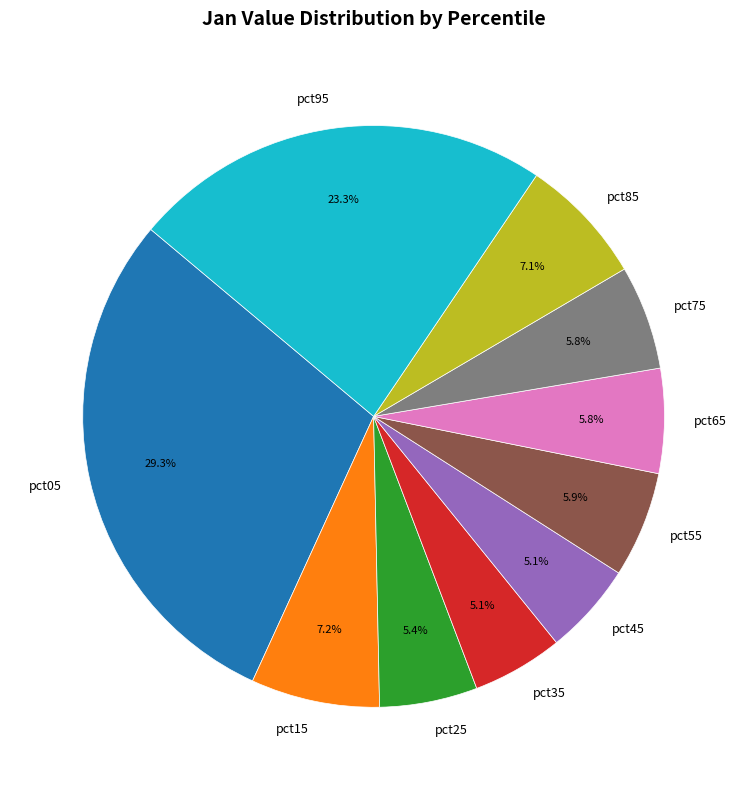

To the nearest percent, what is the difference between the pct25 and pct85 slice percentages?

2%